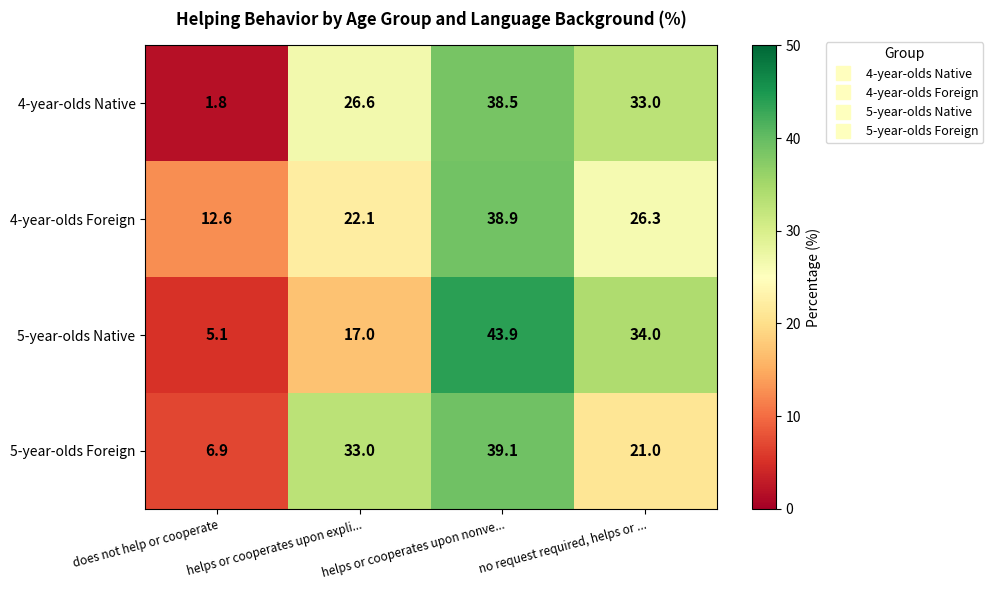

At helps or cooperates upon nonve..., list the series in order from smallest to largest.

4-year-olds Native, 4-year-olds Foreign, 5-year-olds Foreign, 5-year-olds Native